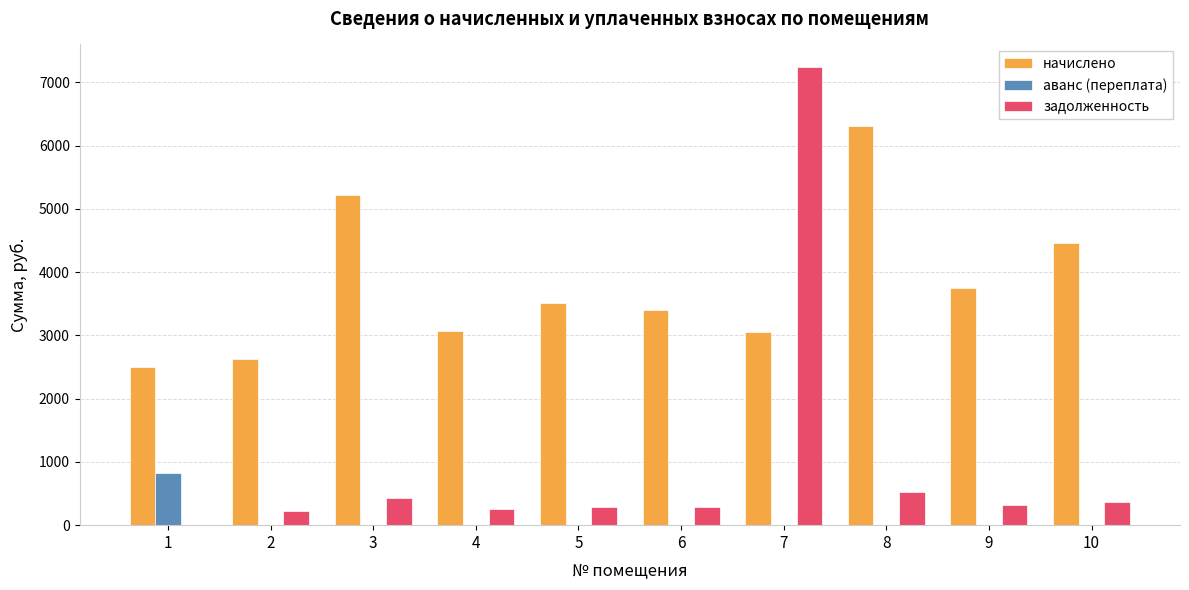

What is the maximum value for начислено?

6309.0